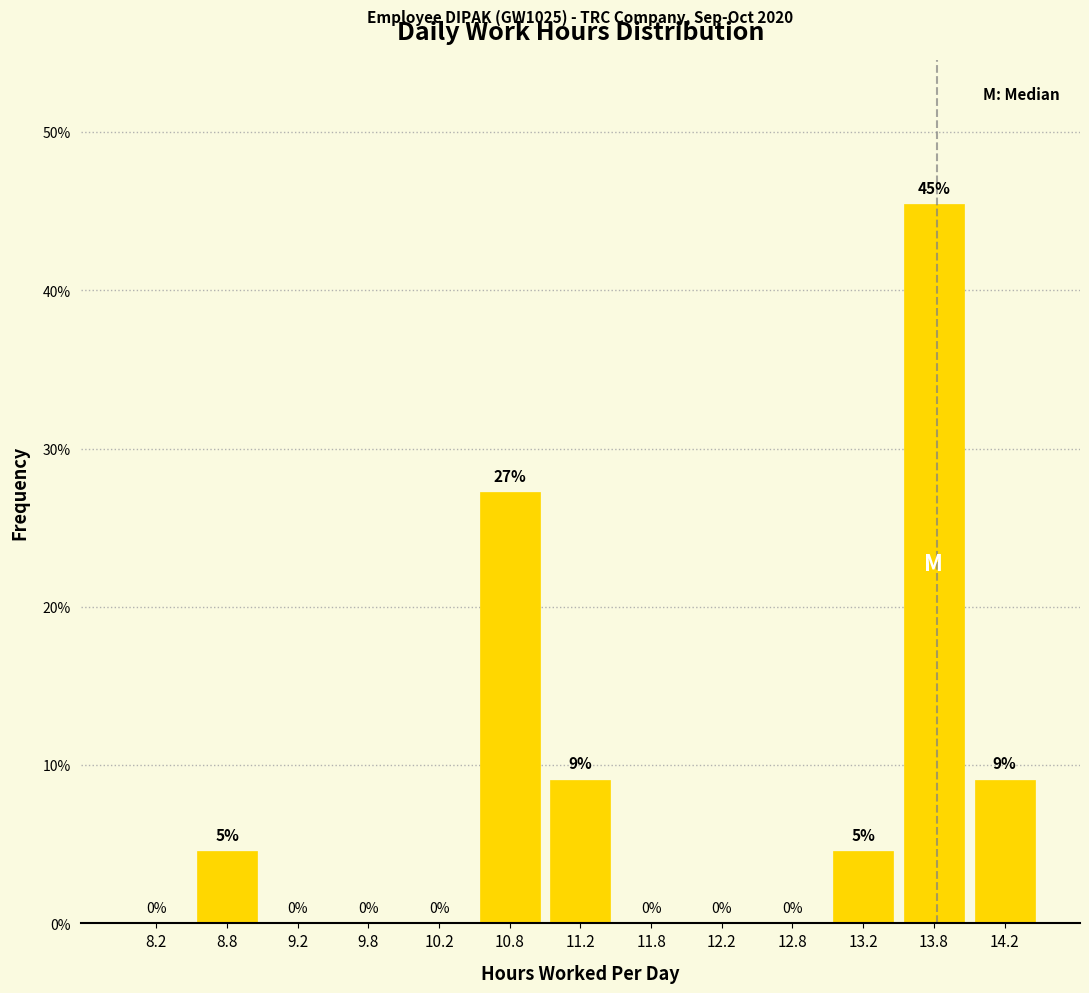

Over which range of the x-axis is the bar tallest?

13.5 to 14.0